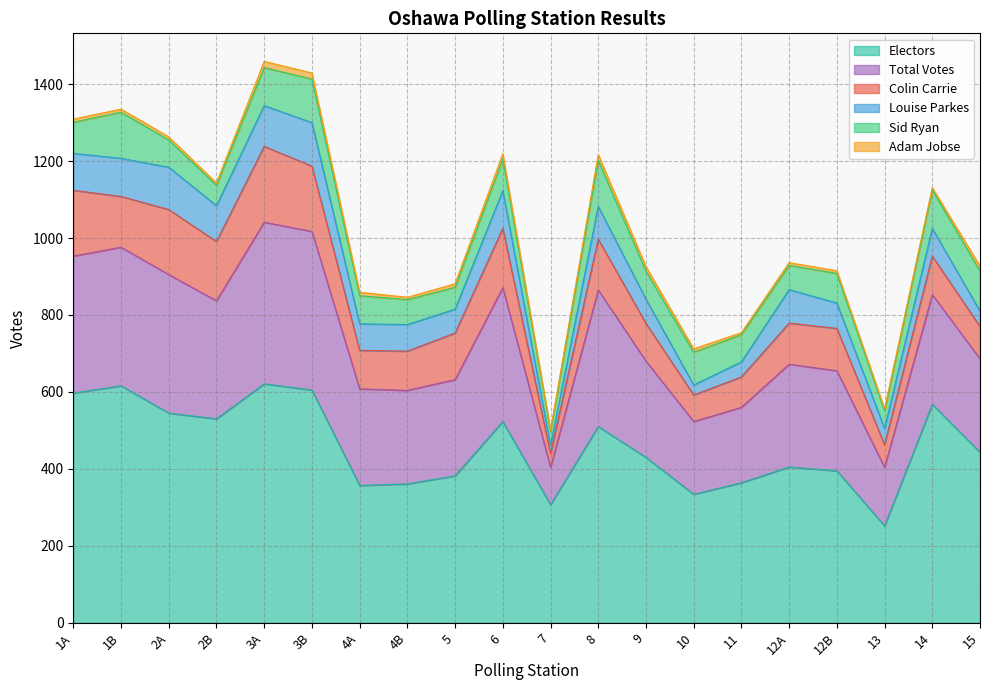

What is the smallest value displayed?

2